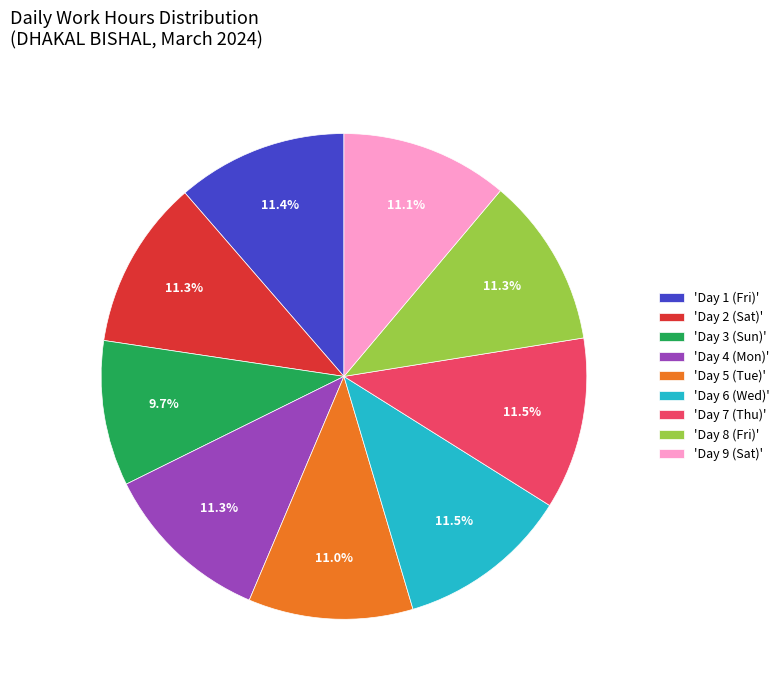

Combined, do 'Day 6 (Wed)' and 'Day 8 (Fri)' account for over 50%?

No